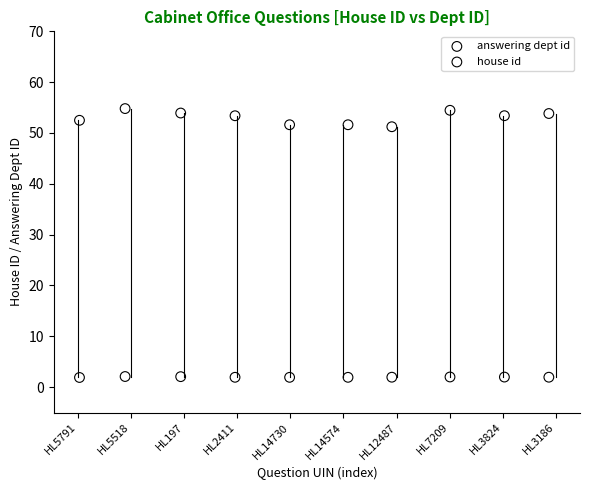

Across all data points, what is the range of X values (max minus min)?

8.8